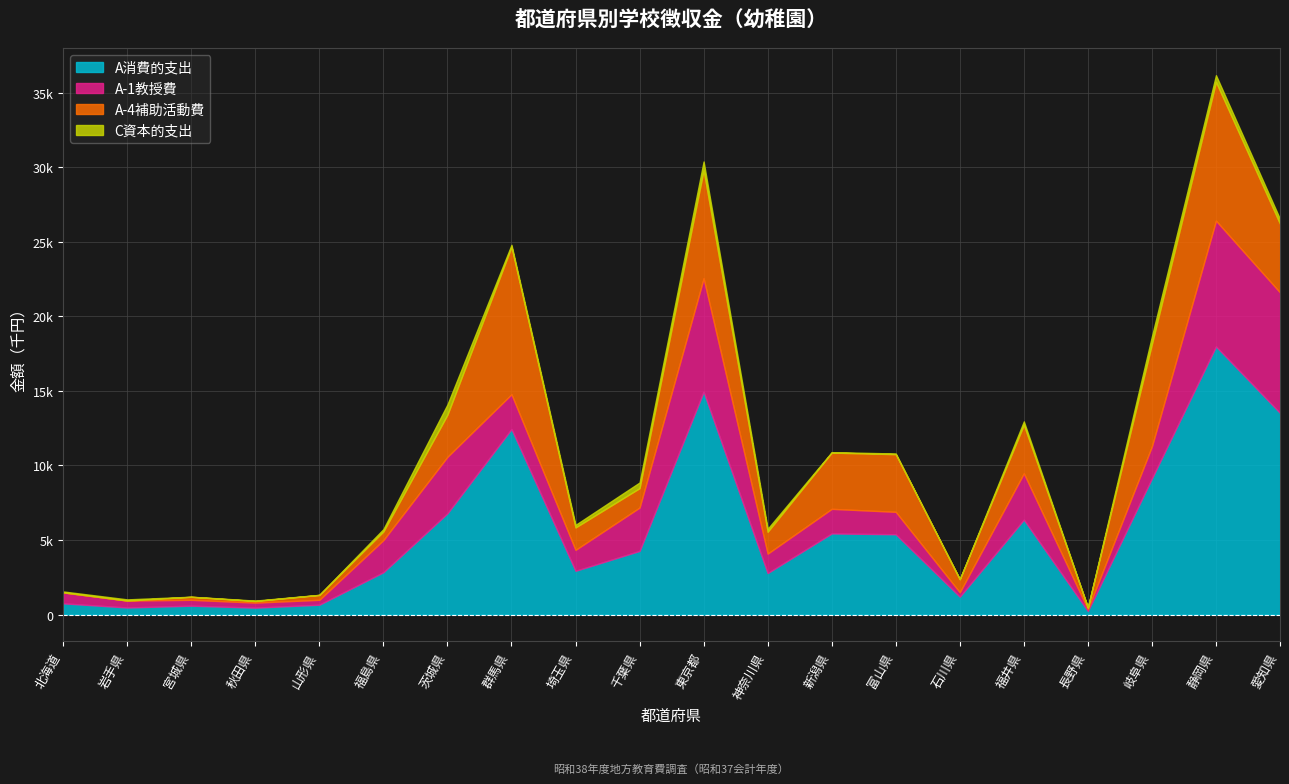

Where does the A-1教授費 series first go above 1649?

福島県